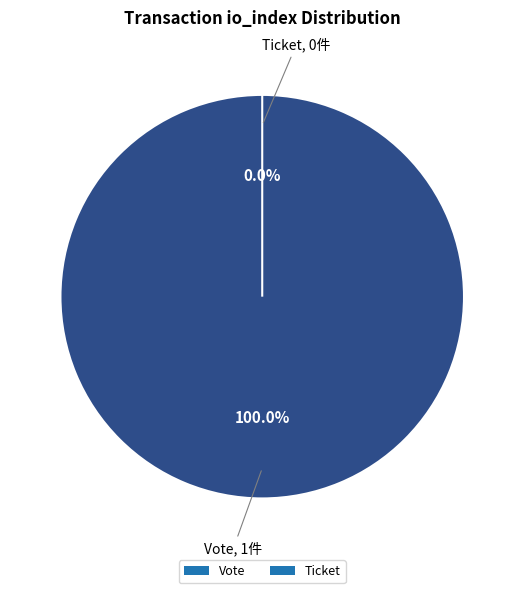

True or false: Vote accounts for 100% of the total.

True